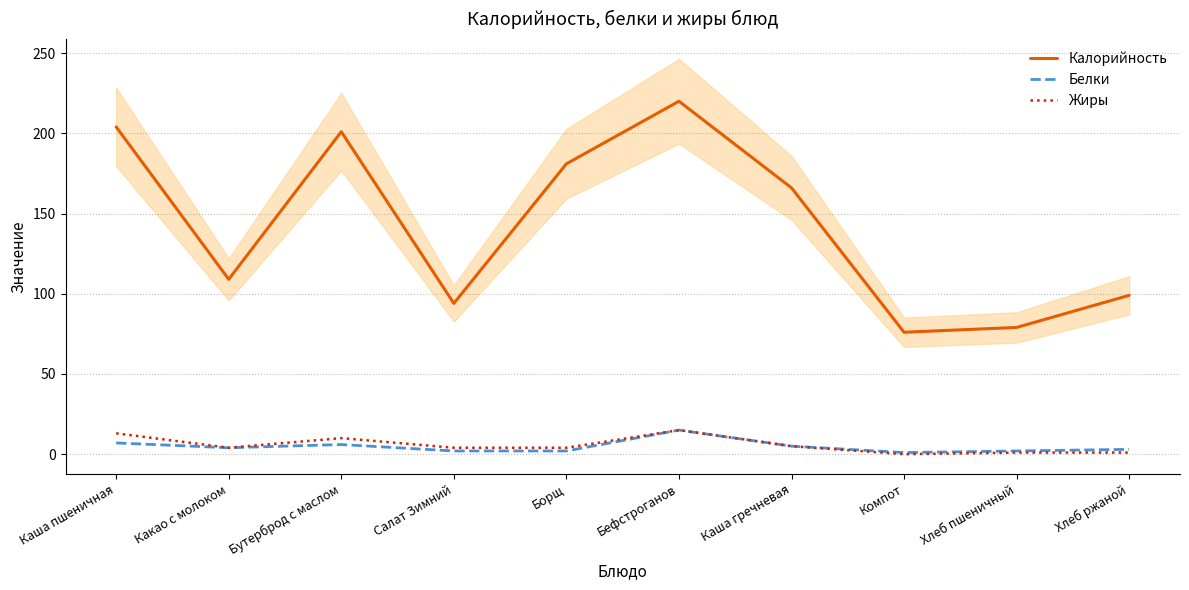

How many values in the Жиры series exceed 4?

4